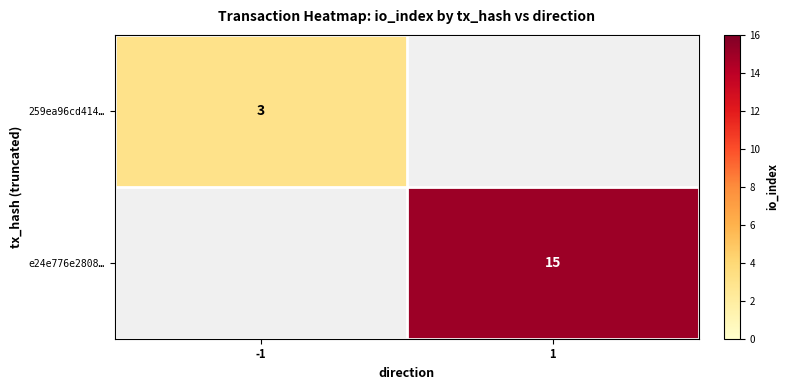

The 259ea96cd414… series shows 4 at -1. True or false?

False